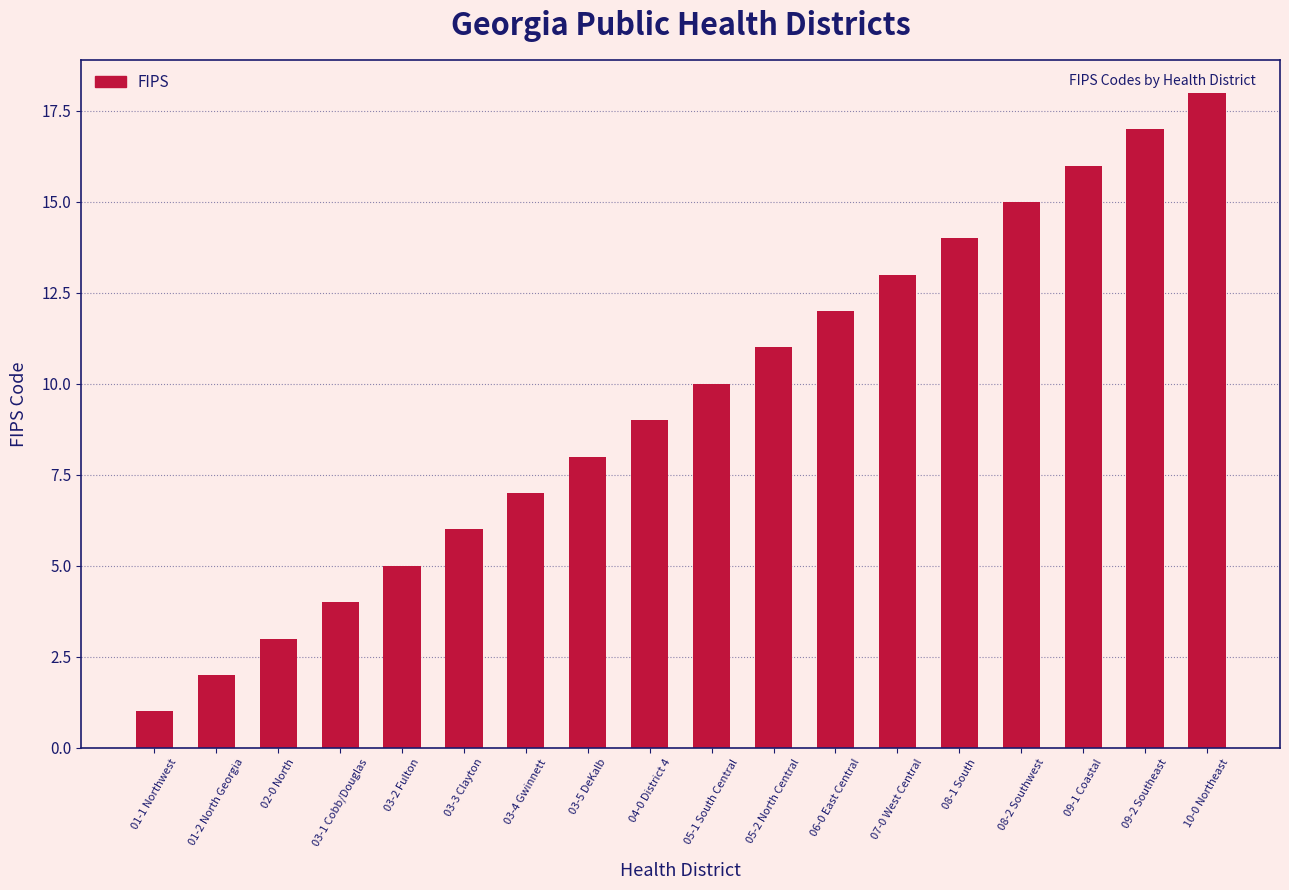

Reading left to right, transcribe all the data shown in this chart.

1	2	3	4	5	6	7	8	9	10	11	12	13	14	15	16	17	18